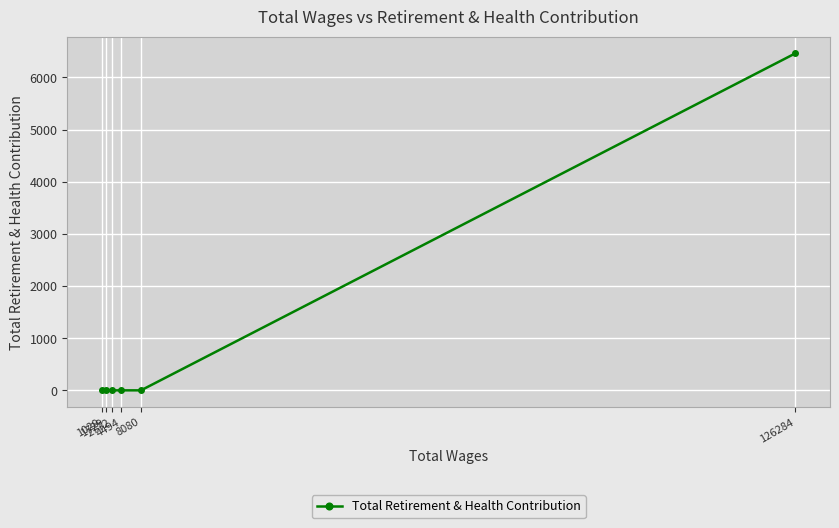

Rank the categories by value from highest to lowest.

126284, 8080, 4494, 2772, 1729, 1029